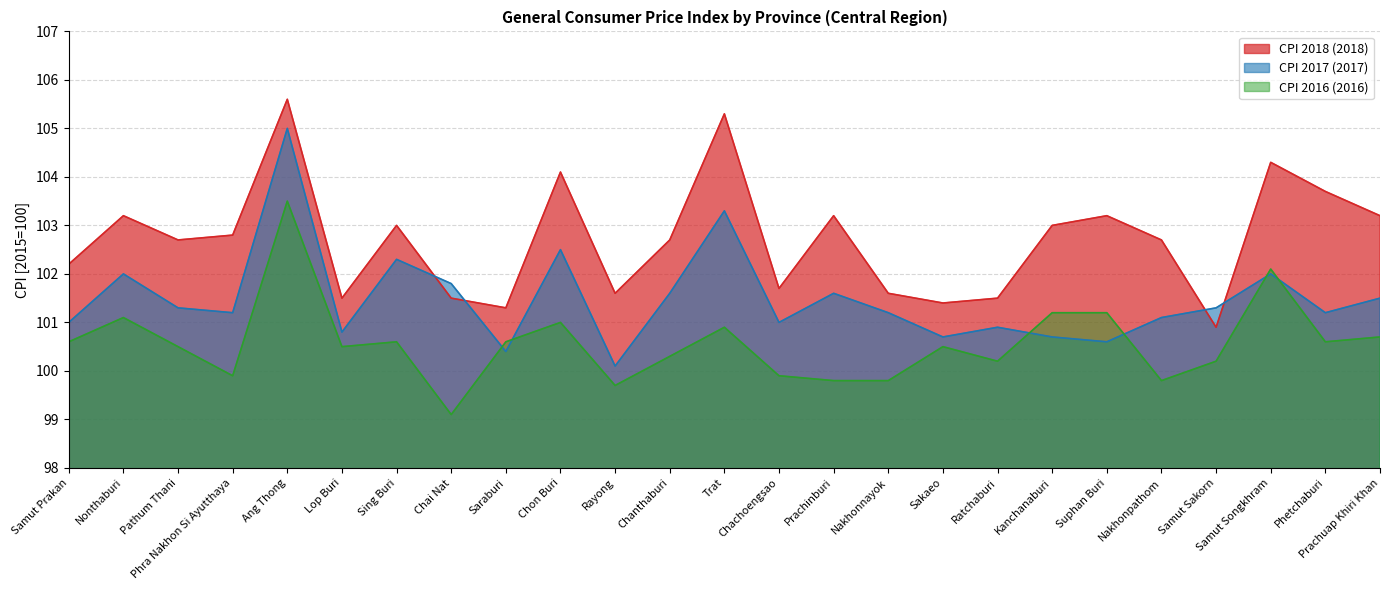

How many values in the CPI 2018 (2018) series are below 102?

9